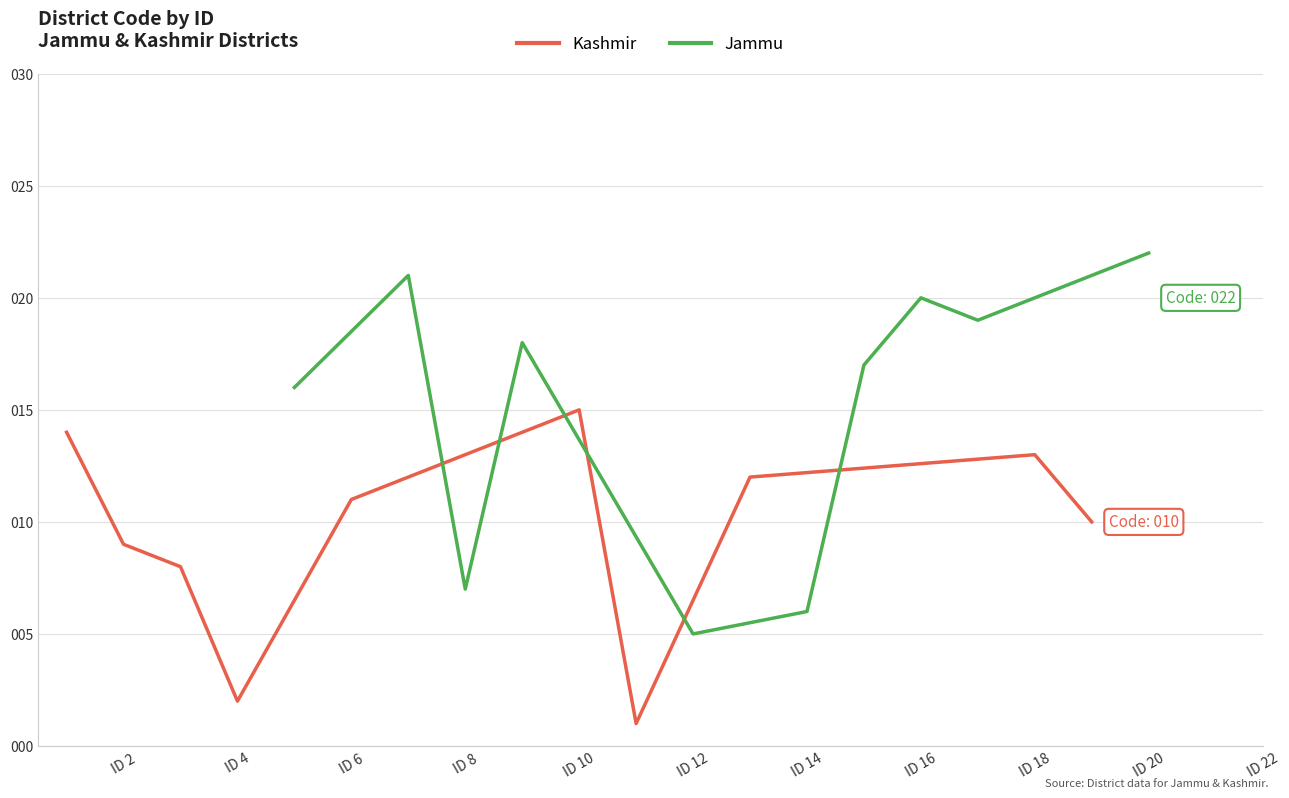

True or false: Jammu and Kashmir cross at least once.

True